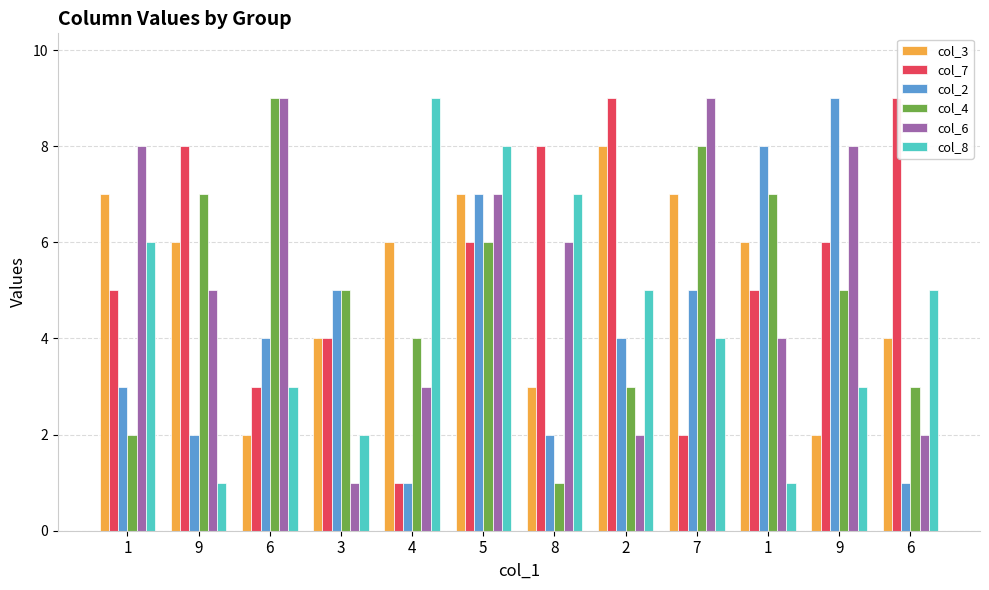

List the labels in order of col_3 value, smallest first.

6, 9, 8, 3, 6, 9, 4, 1, 1, 5, 7, 2